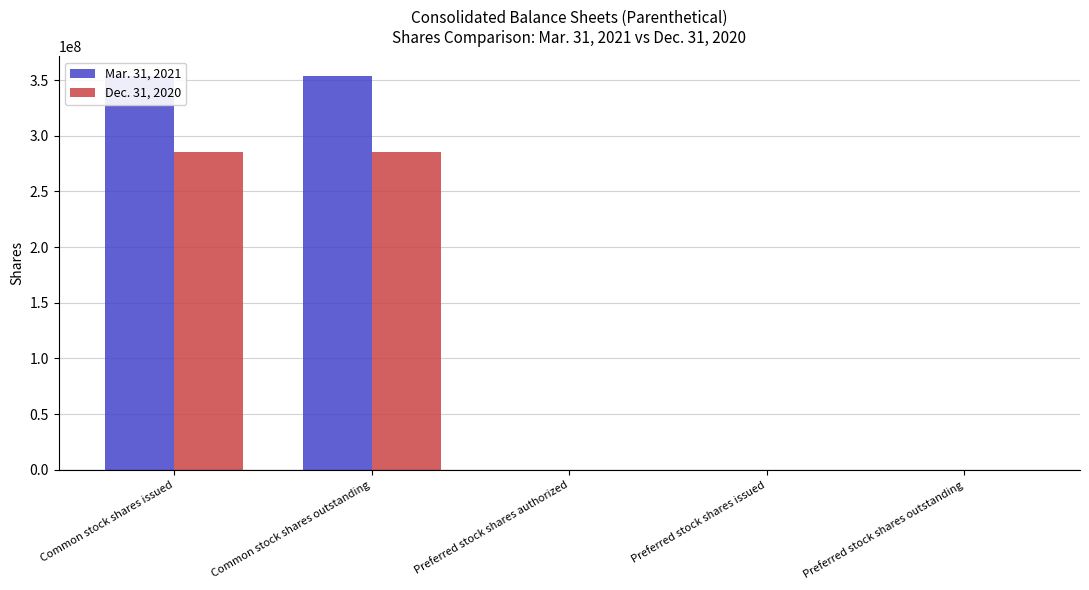

Does the chart contain any negative values?

No